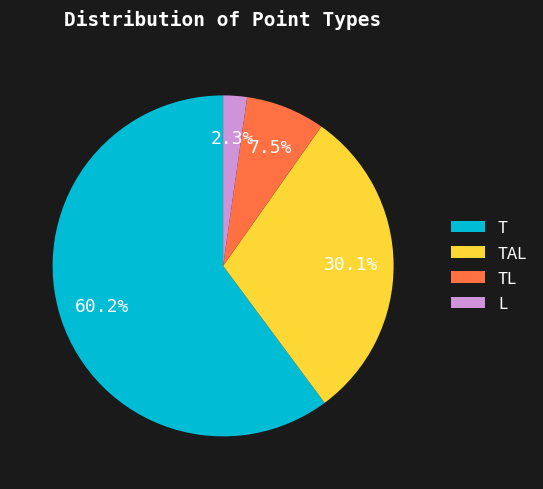

To the nearest percent, what portion does T represent?

60%